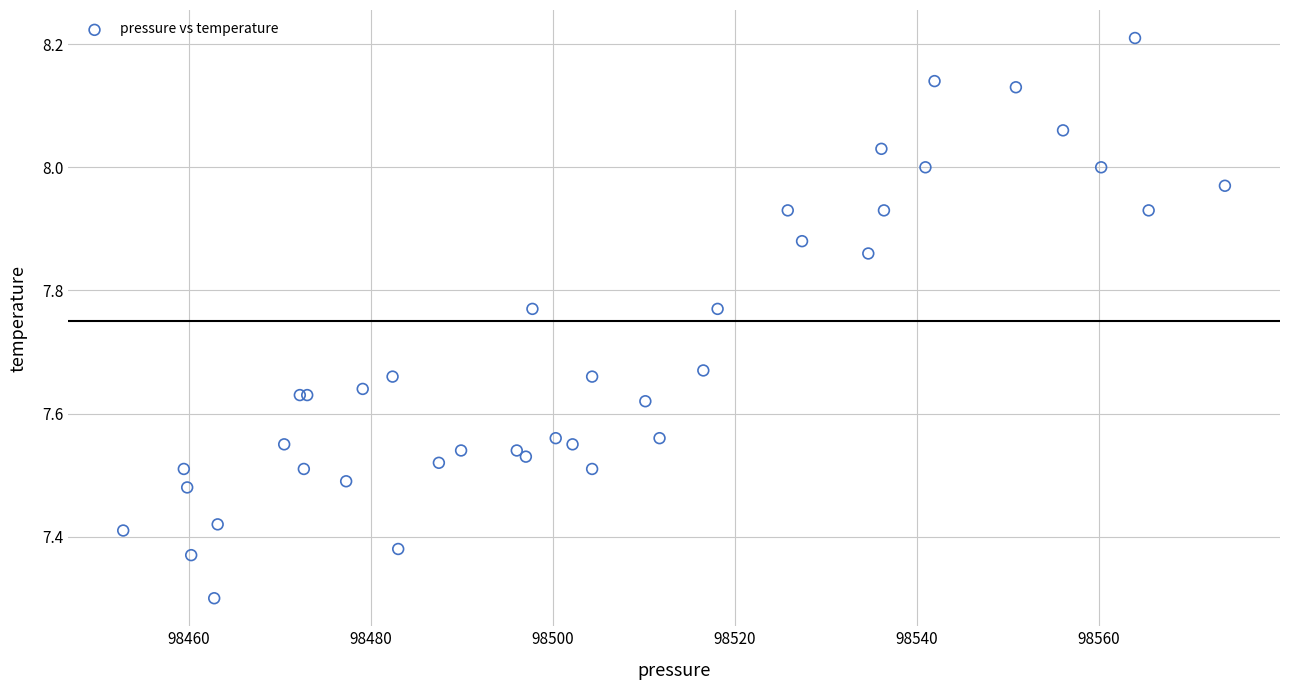

What Y value in the scatter plot is closest to 7?

7.3